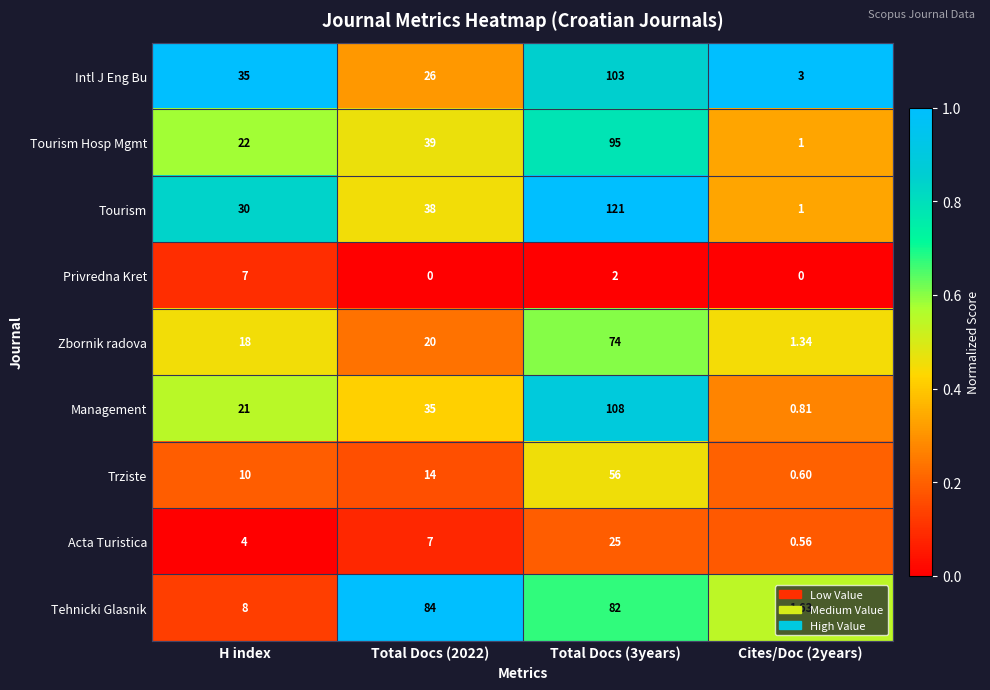

At Total Docs (2022), list the series in order from smallest to largest.

Privredna Kret, Acta Turistica, Trziste, Zbornik radova, Intl J Eng Bu, Management, Tourism, Tourism Hosp Mgmt, Tehnicki Glasnik